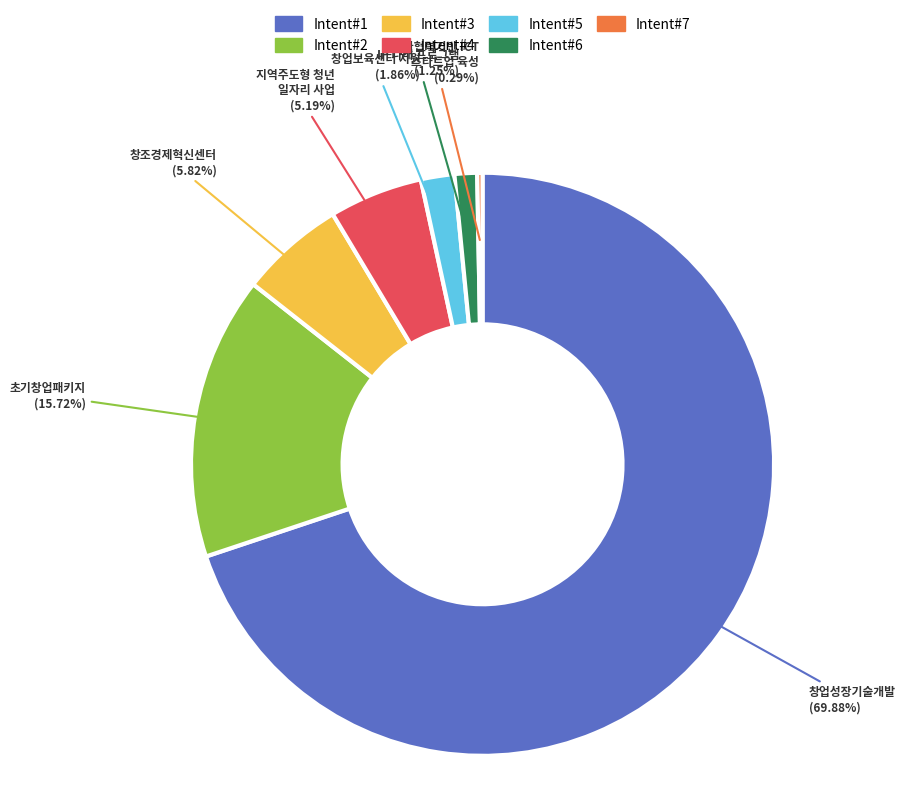

Rank the categories by value from highest to lowest.

창업성장기술개발, 초기창업패키지, 창조경제혁신센터, 지역주도형 청년 일자리 사업, 창업보육센터 지원, IP 나래 프로그램, 민관협력기반 ICT 스타트업 육성